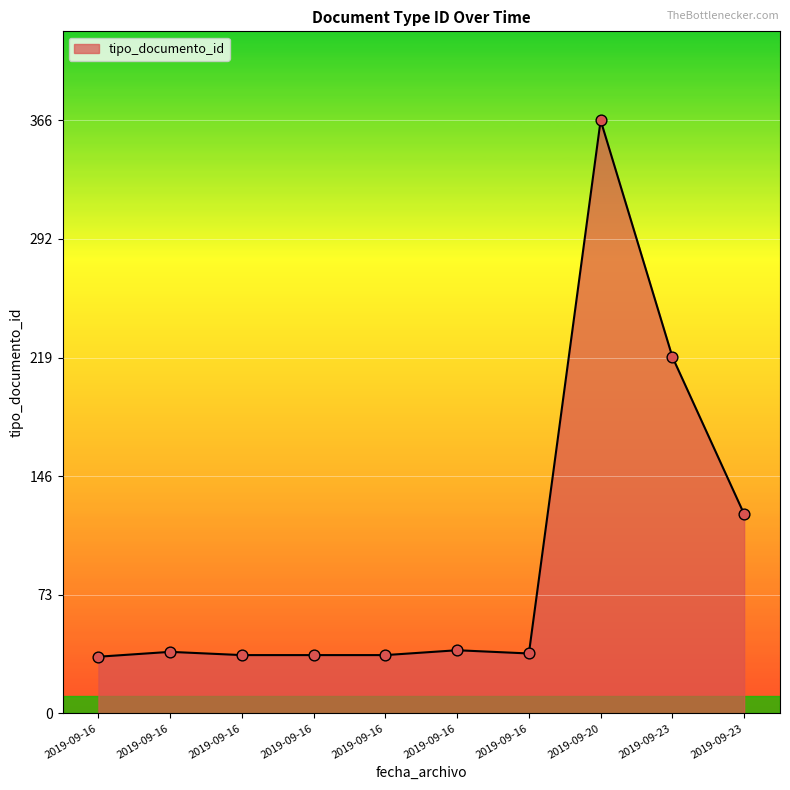

Does the chart have visible grid lines?

Yes